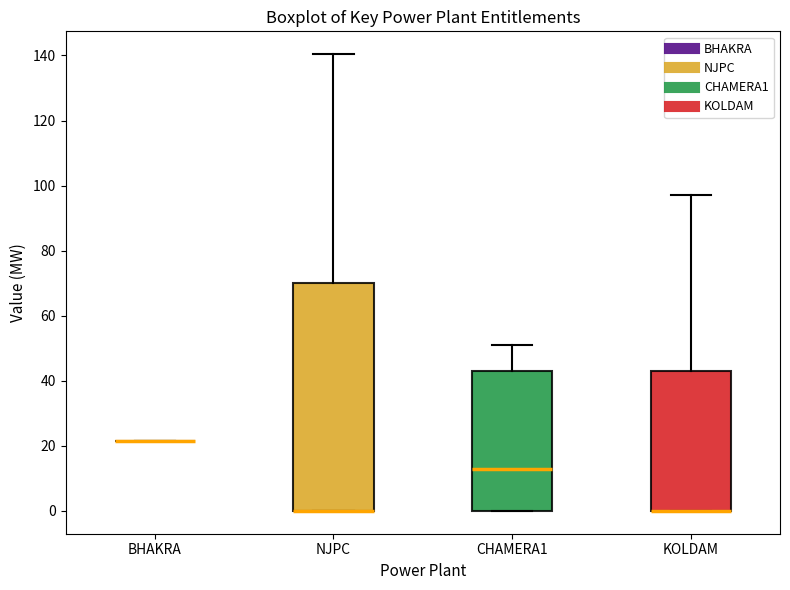

Where does the median line of the box for CHAMERA1 sit on the y-axis? The values are not printed on the chart, so give them approximately, as read against the axis.

12